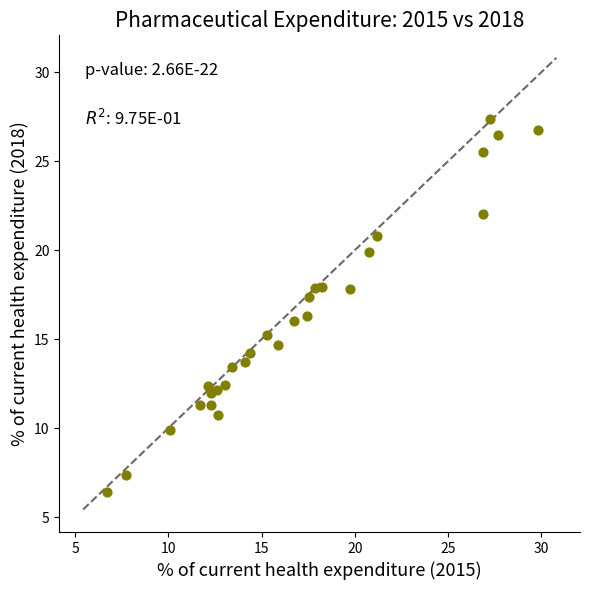

What is the range of X values (max minus min)?

23.1